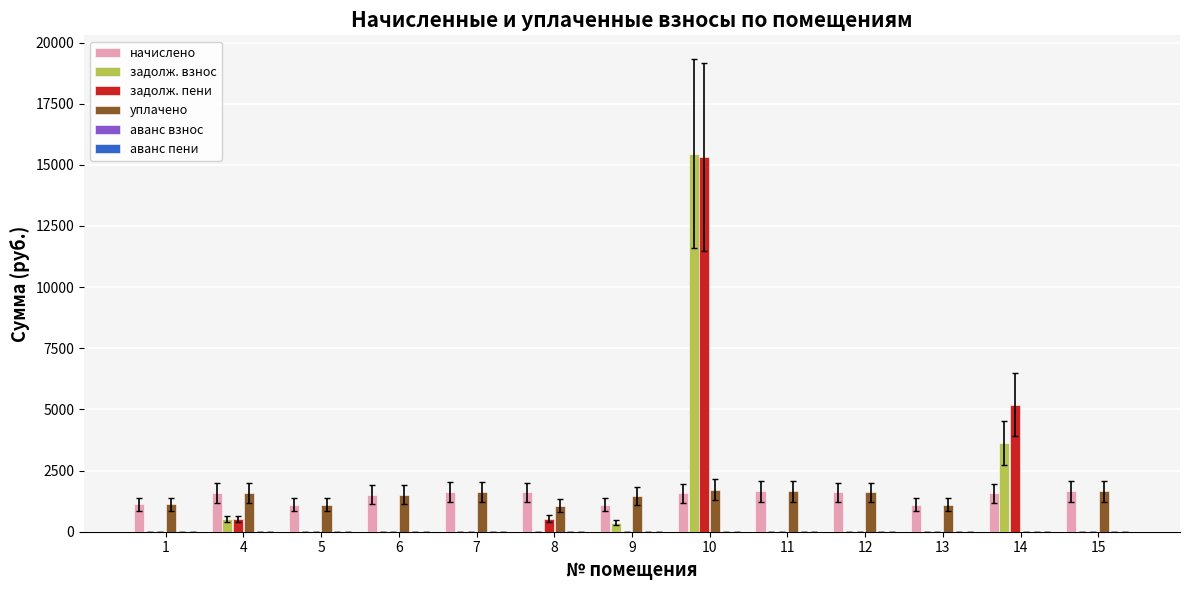

What is the maximum value for задолж. пени?

15323.2